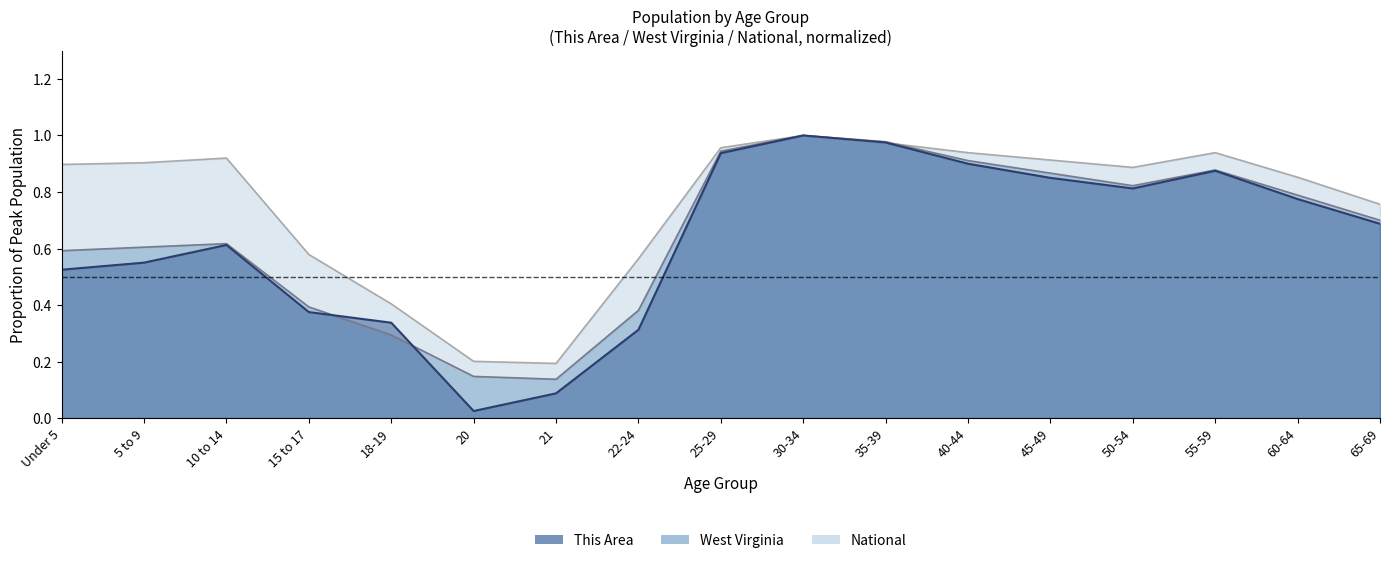

What is the highest value of the West Virginia series?

1.0